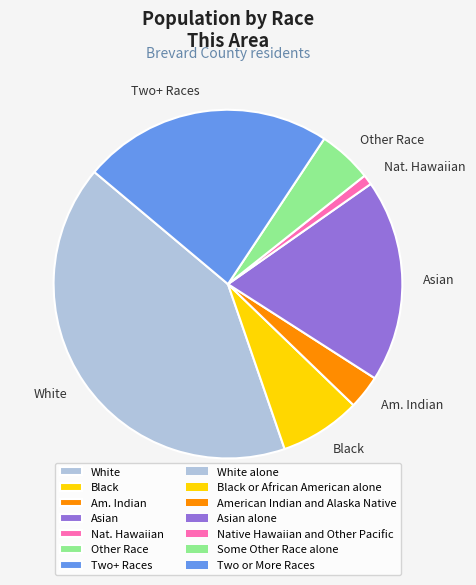

How many slices are in this pie chart?

7